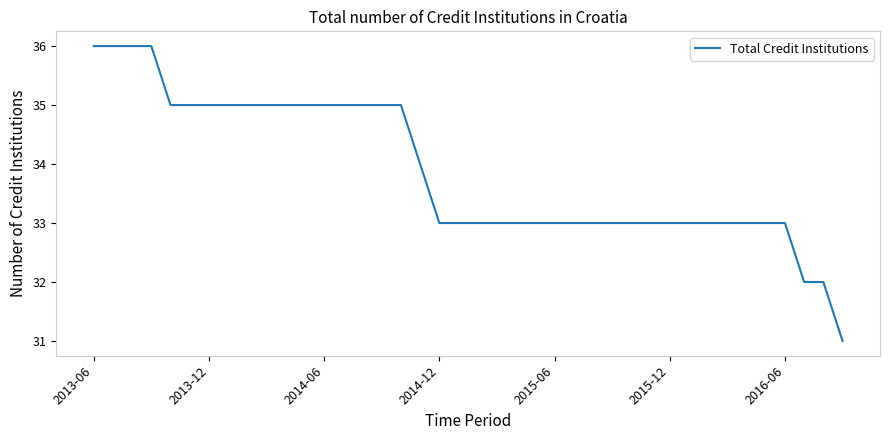

What is the minimum value shown in the chart?

31